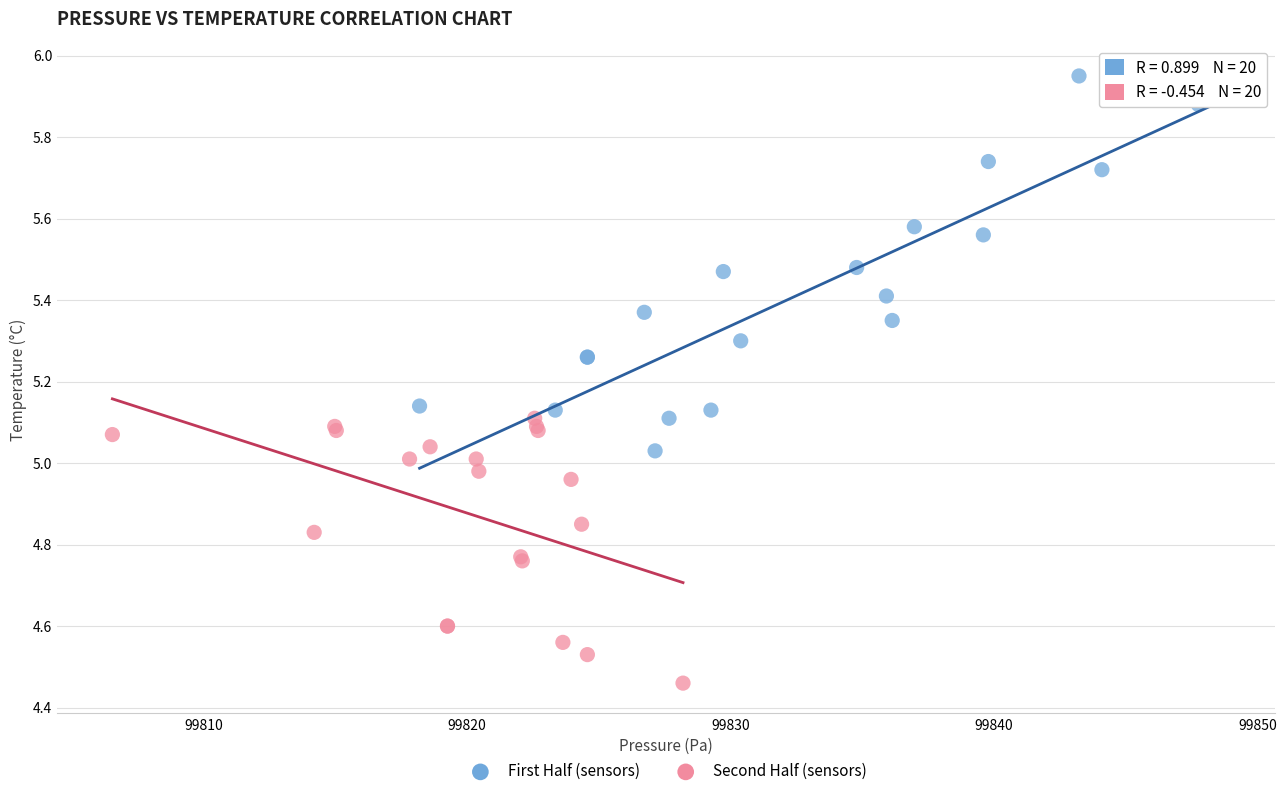

Which series has the largest Y range (max minus min)?

First Half (sensors)